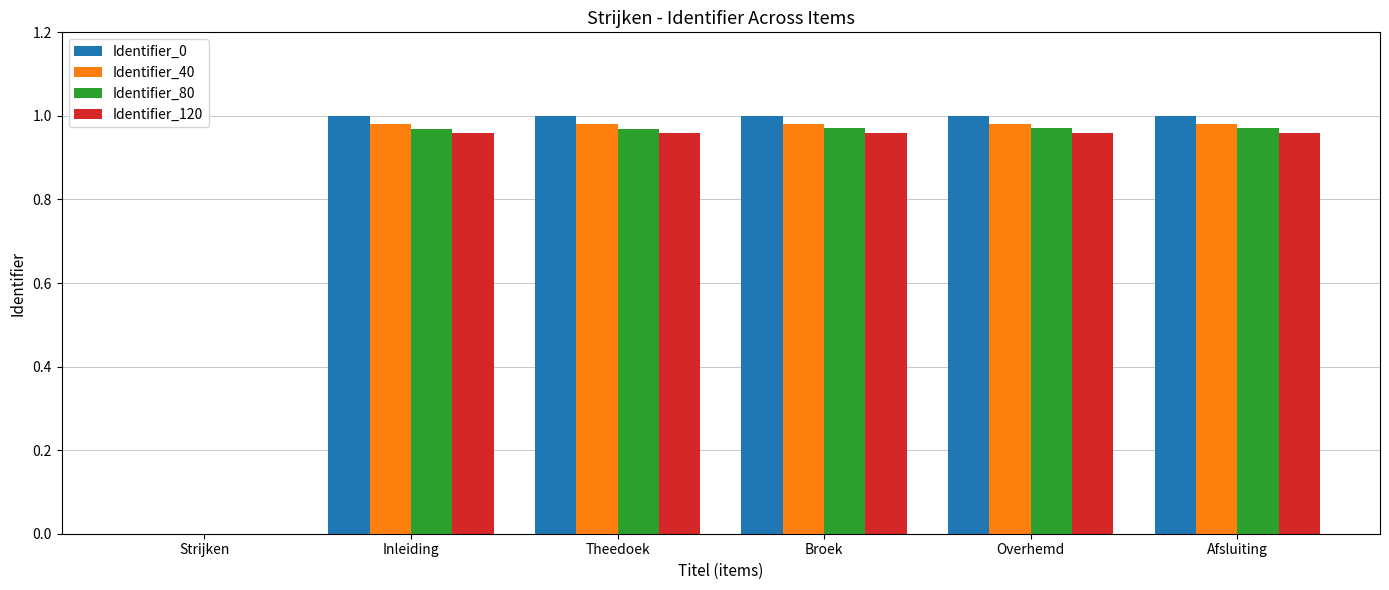

The Identifier_0 series shows 0.5 at Broek. True or false?

False